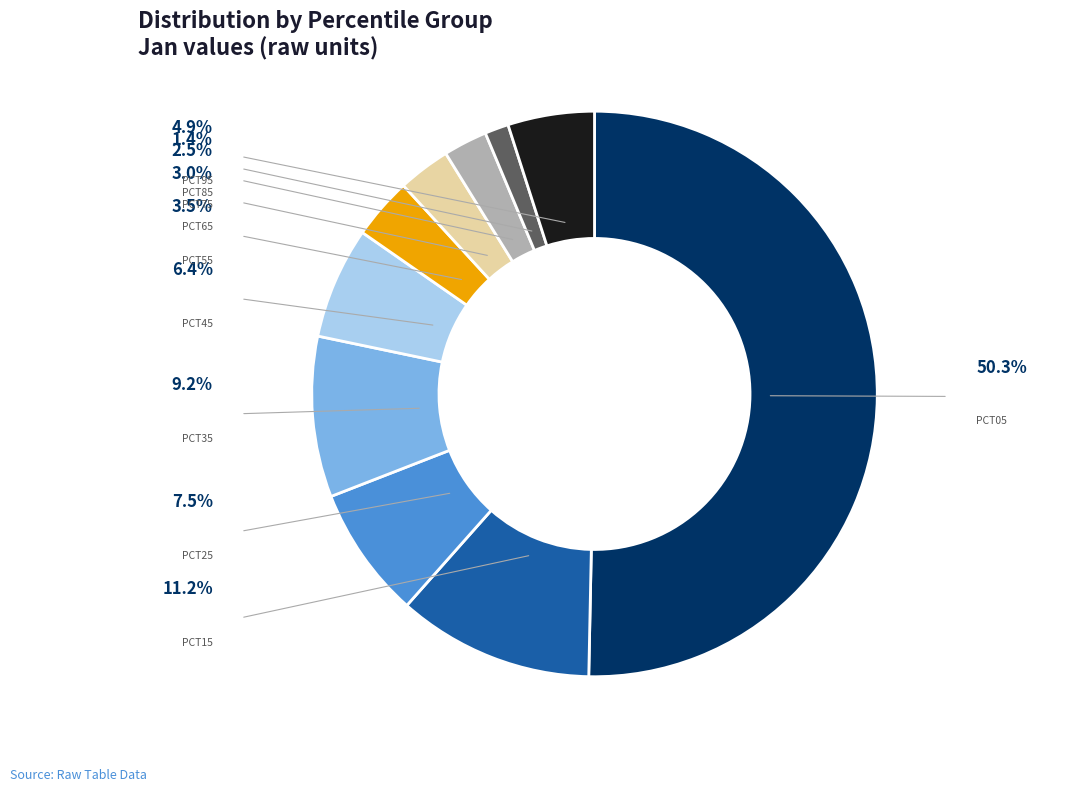

Which category accounts for the majority?

pct05